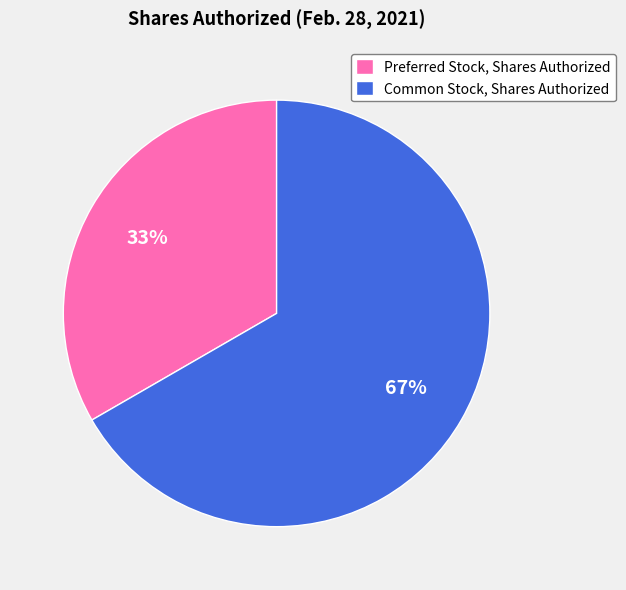

Rank the categories by value from lowest to highest.

Preferred Stock, Shares Authorized, Common Stock, Shares Authorized